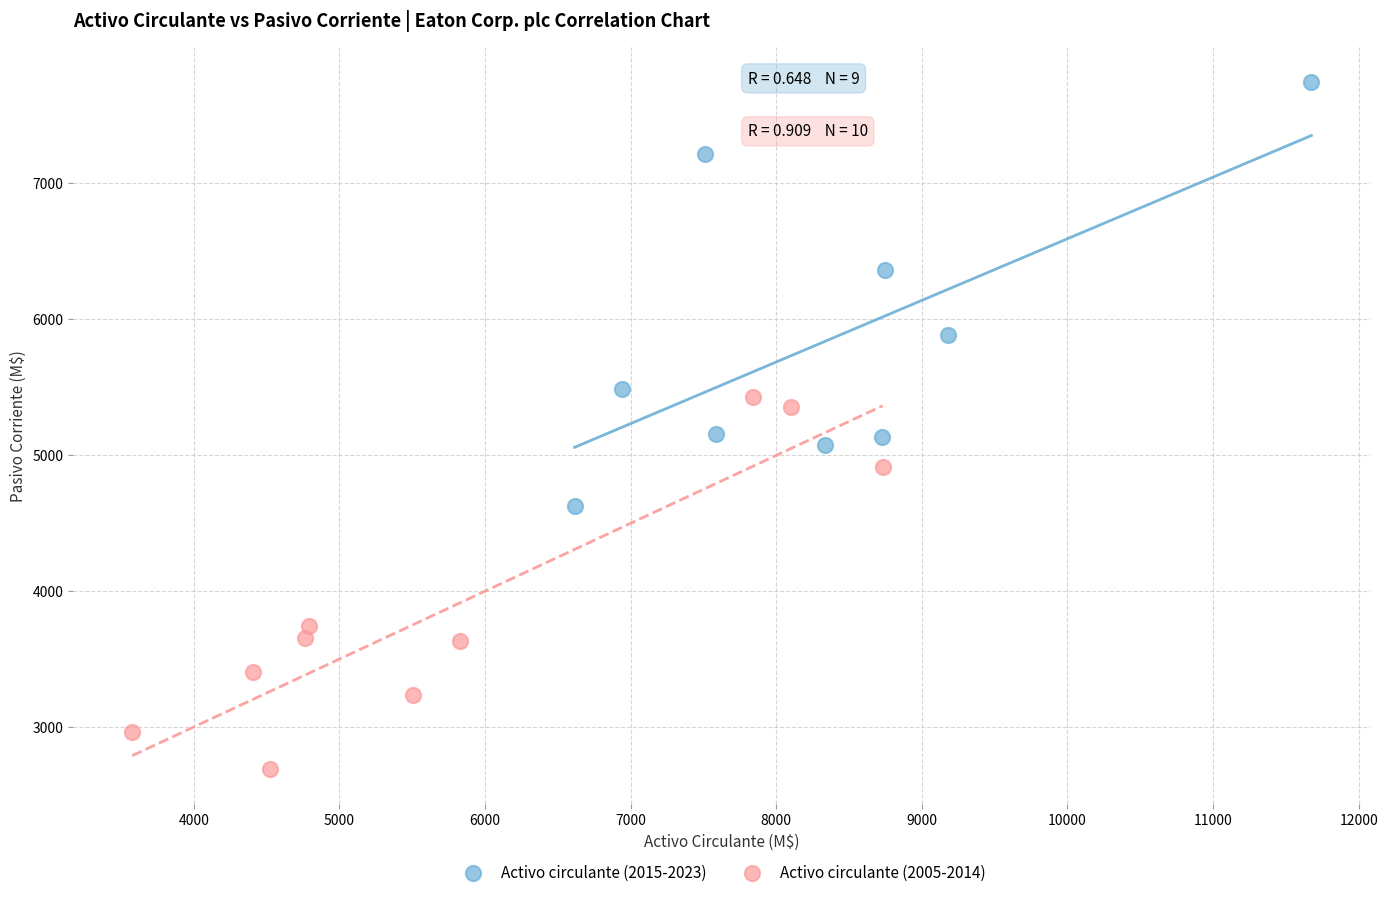

Which series contains the highest Y value?

Activo circulante (2015-2023)